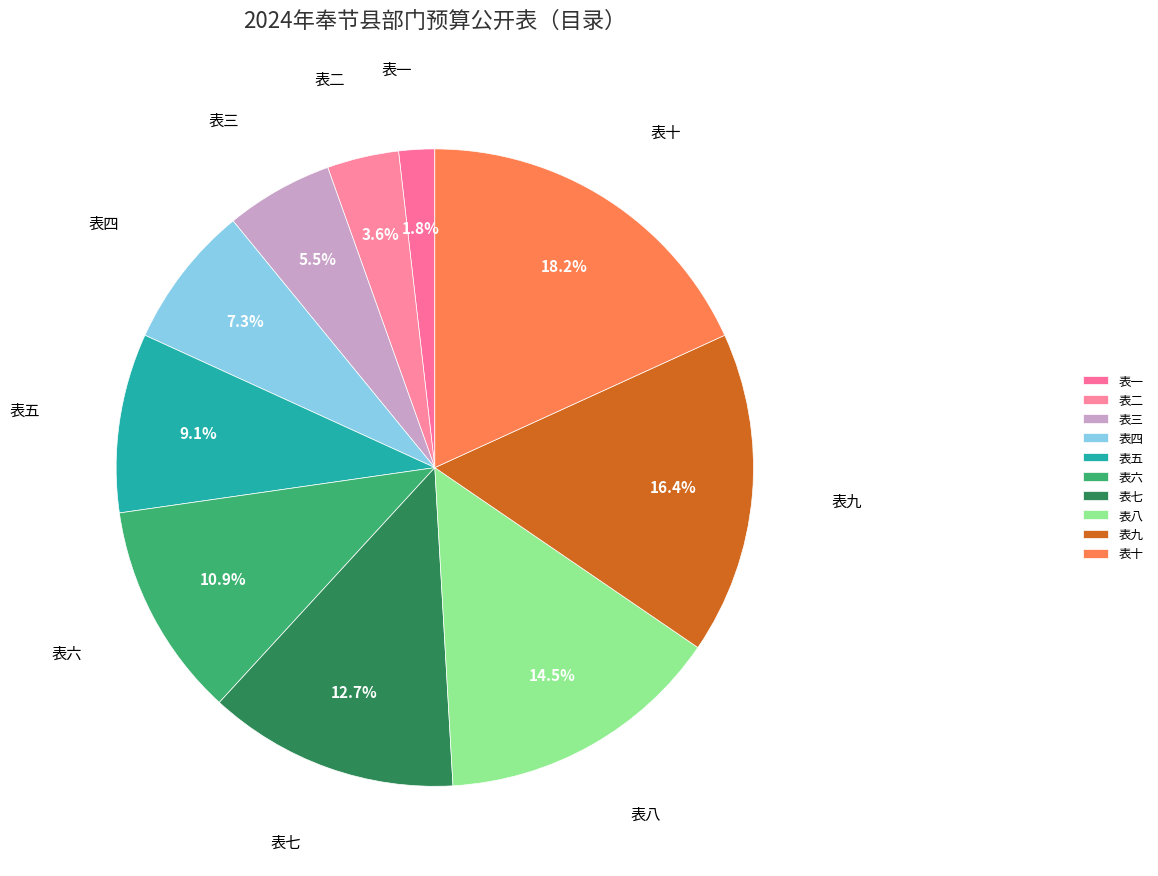

How many segments does this pie chart have?

10